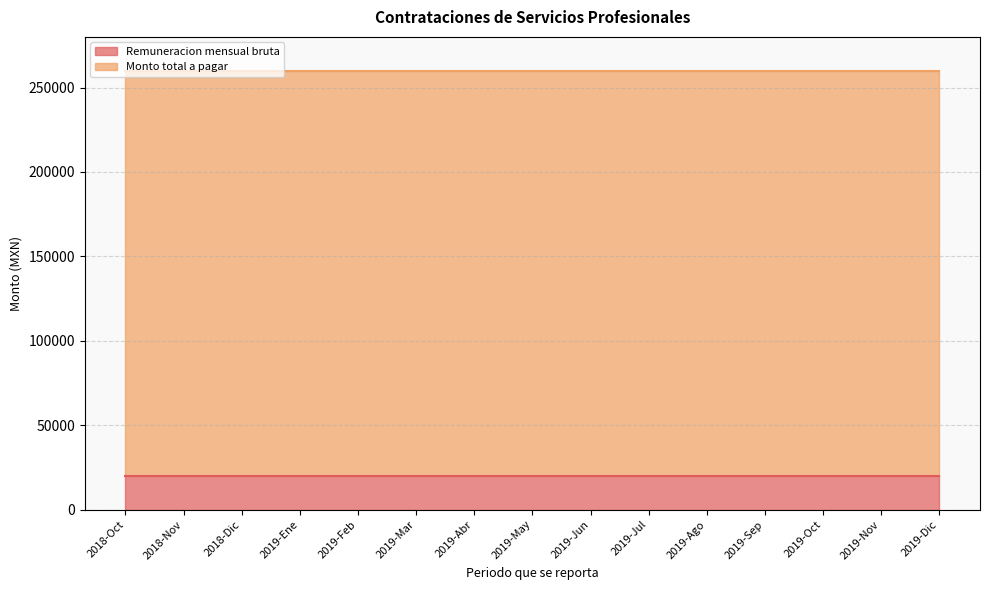

What is the average value of the Monto total a pagar series?

240000